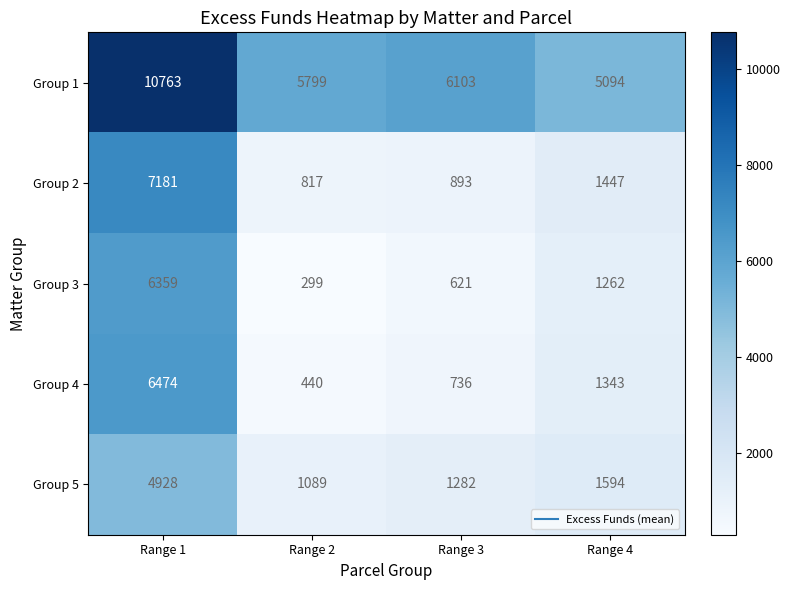

Which series has the largest total across all categories?

Group 1